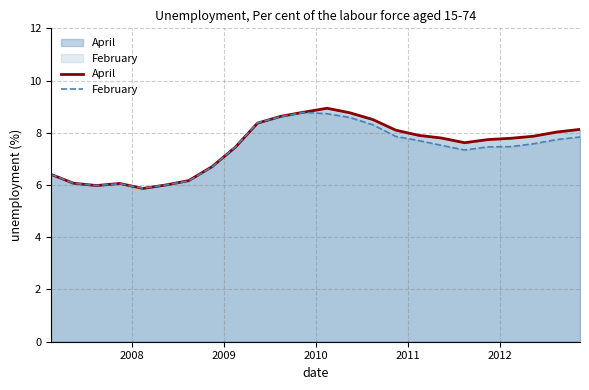

Which series has the widest spread of values?

April